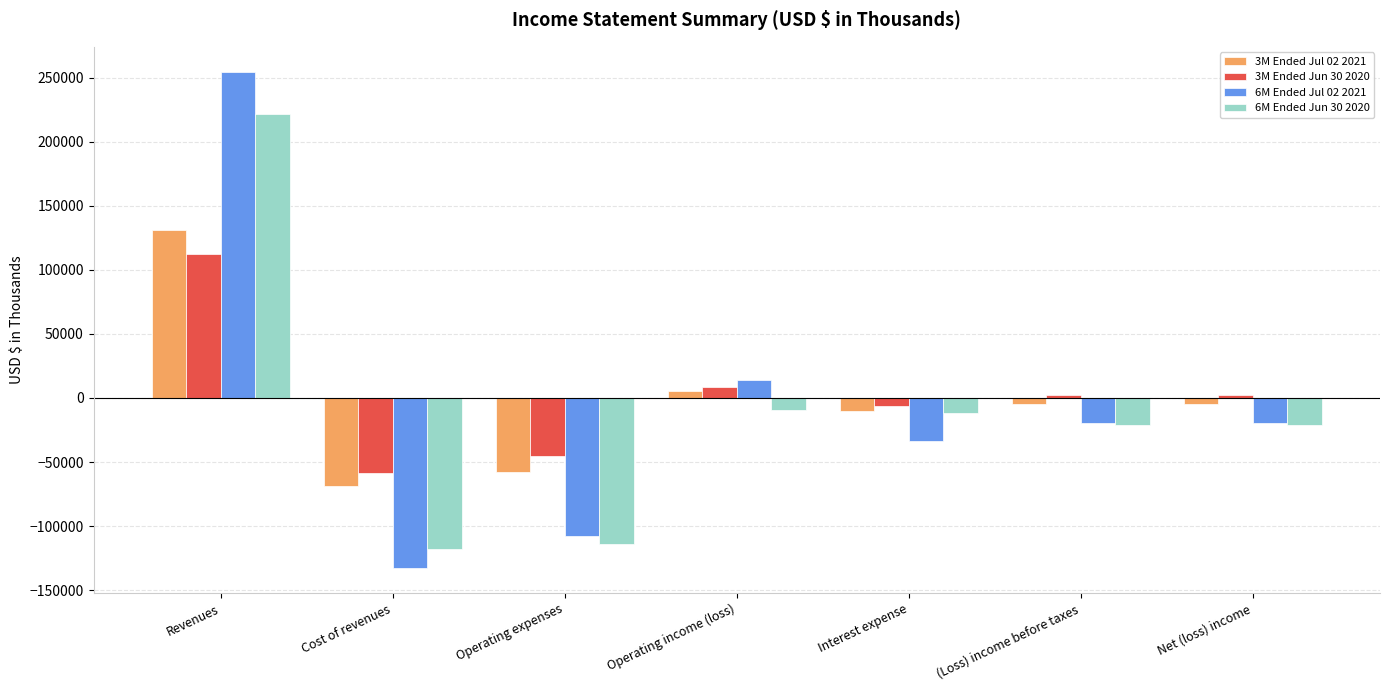

Is it true that 6M Ended Jun 30 2020 equals -6906 at Net (loss) income?

False